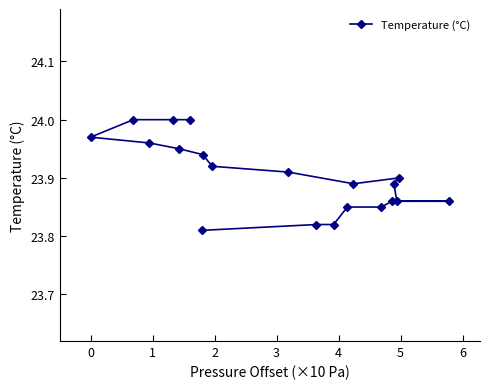

How many values are between 23 and 24?

20